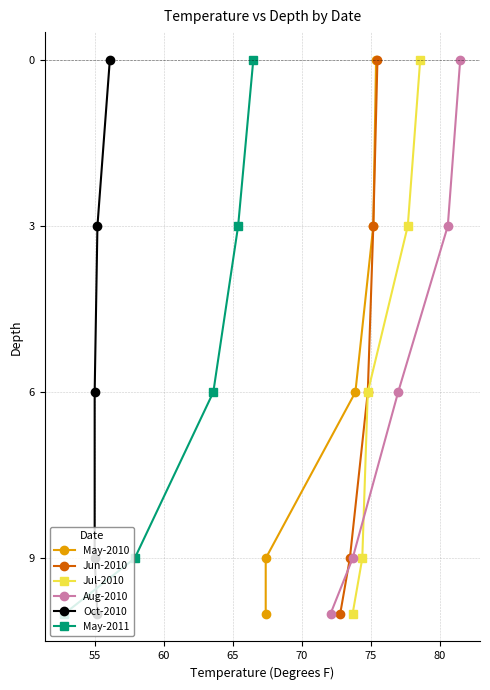

What is the value of the Jun-2010 point at the 2nd from the left?

9